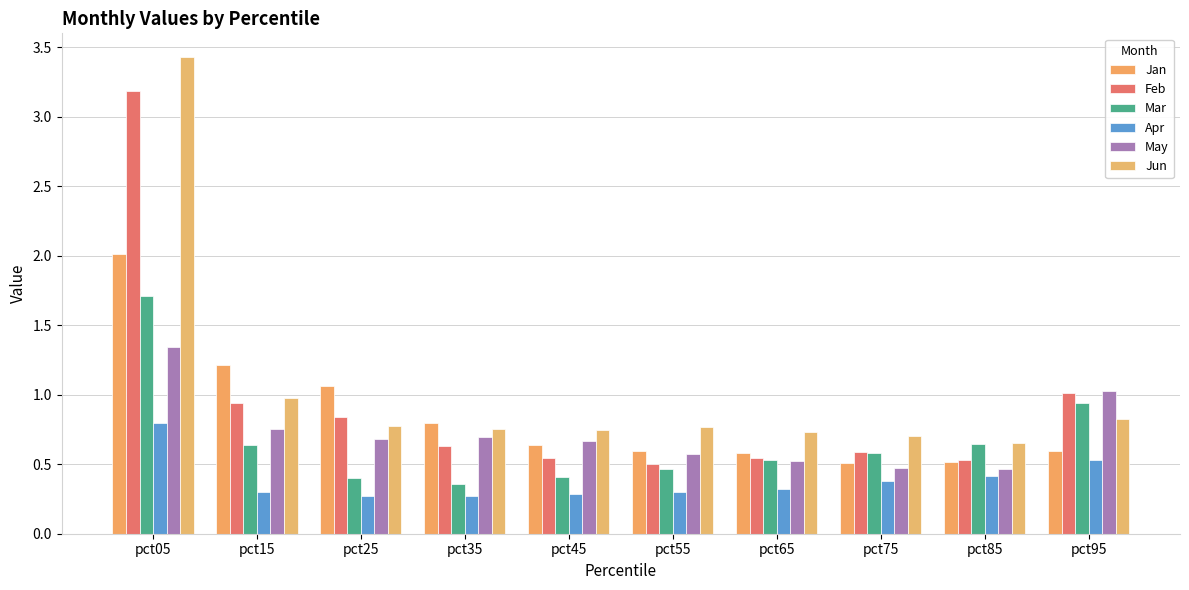

Reading left to right, what are all the values shown in this chart?

Jan: 2.0	1.2	1.1	0.8	0.6	0.6	0.6	0.5	0.5	0.6
Feb: 3.2	0.9	0.8	0.6	0.5	0.5	0.5	0.6	0.5	1.0
Mar: 1.7	0.6	0.4	0.4	0.4	0.5	0.5	0.6	0.6	0.9
Apr: 0.8	0.3	0.3	0.3	0.3	0.3	0.3	0.4	0.4	0.5
May: 1.3	0.8	0.7	0.7	0.7	0.6	0.5	0.5	0.5	1.0
Jun: 3.4	1.0	0.8	0.8	0.7	0.8	0.7	0.7	0.7	0.8